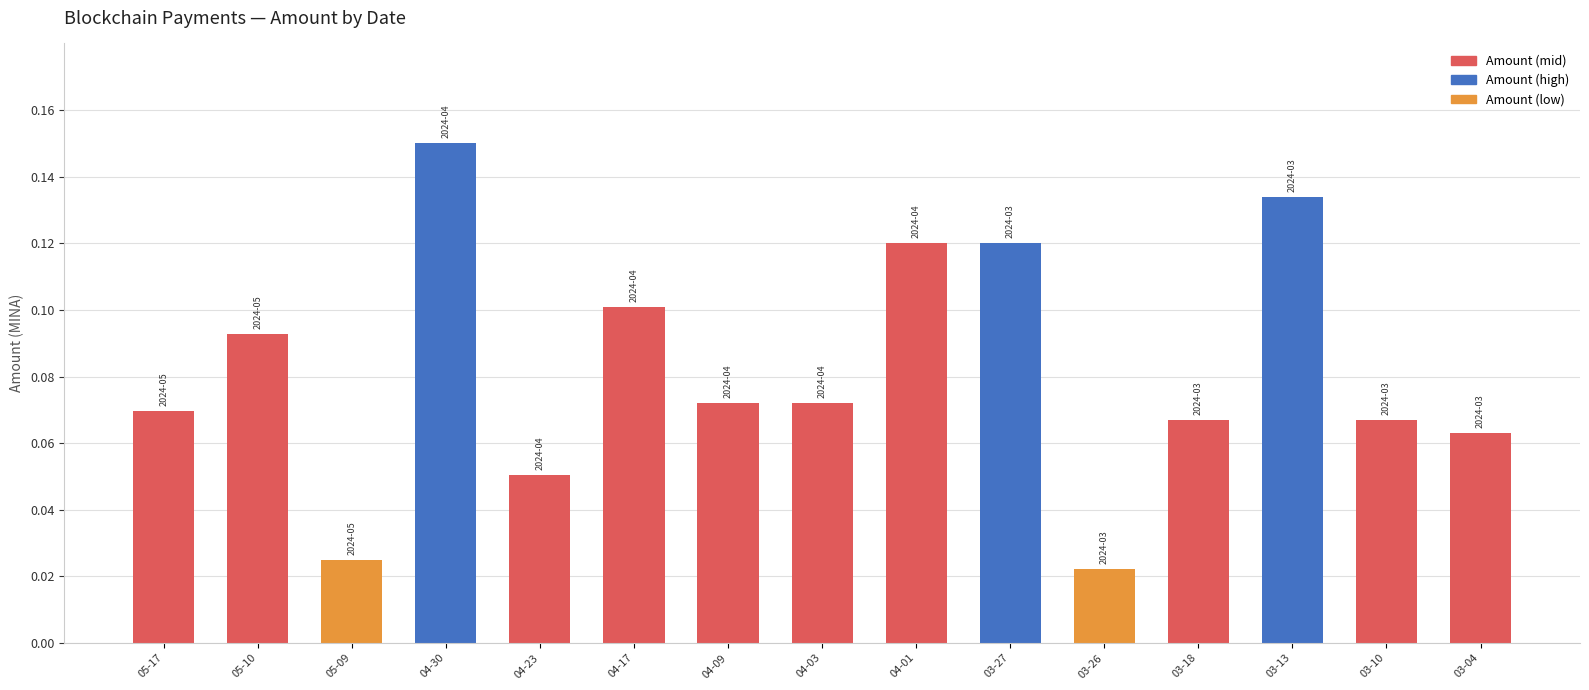

What position from the right is 03-10?

2